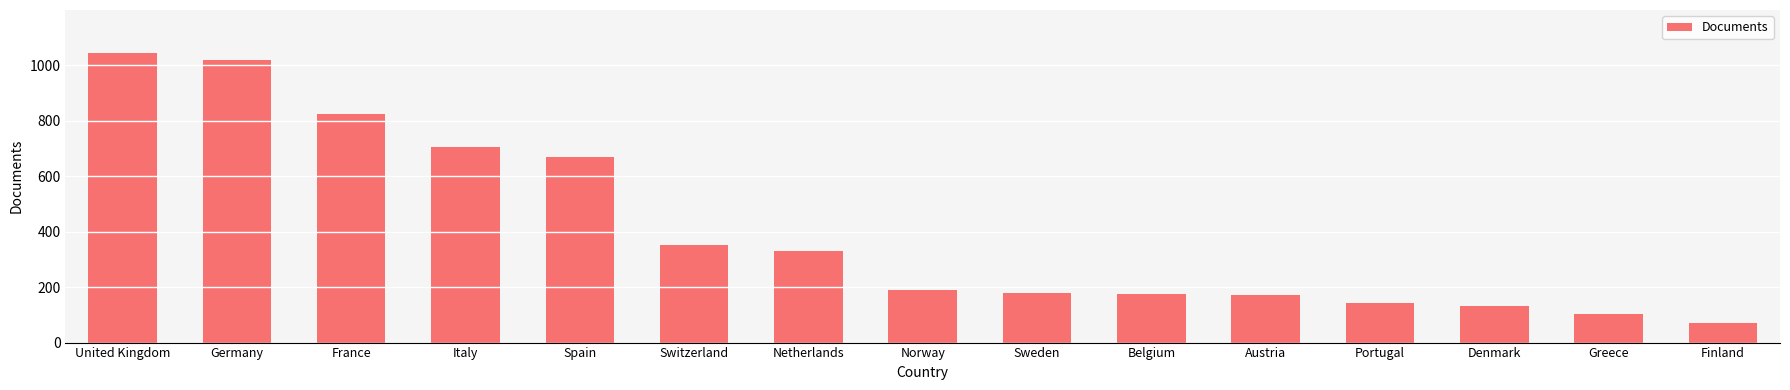

What position from the left is United Kingdom?

1